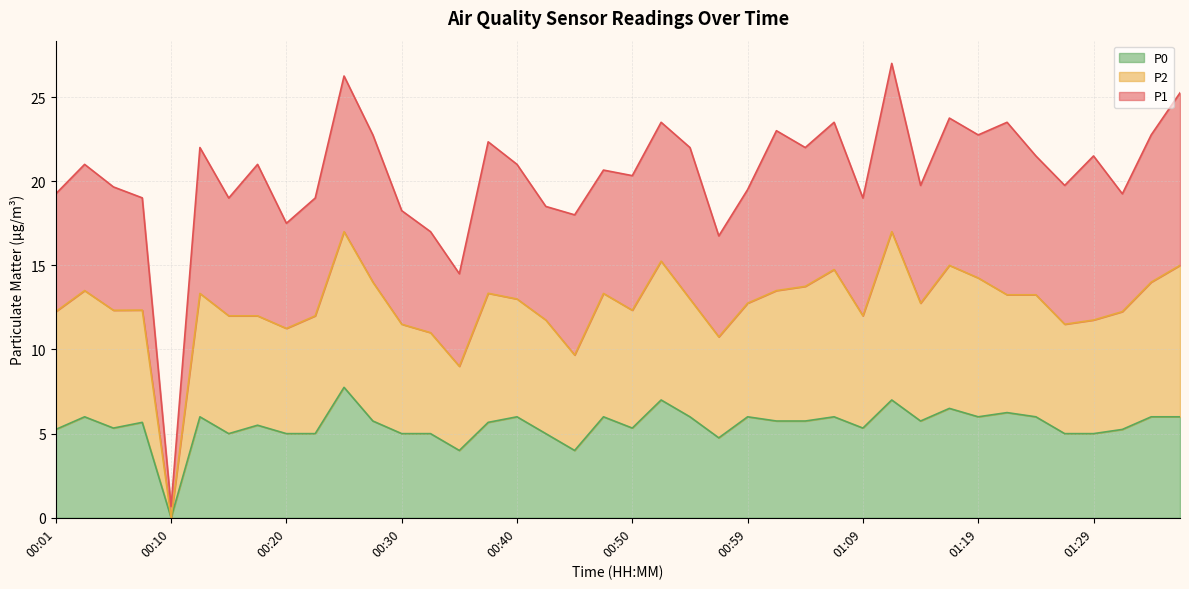

Which category has the lowest value in the P0 series?

00:10